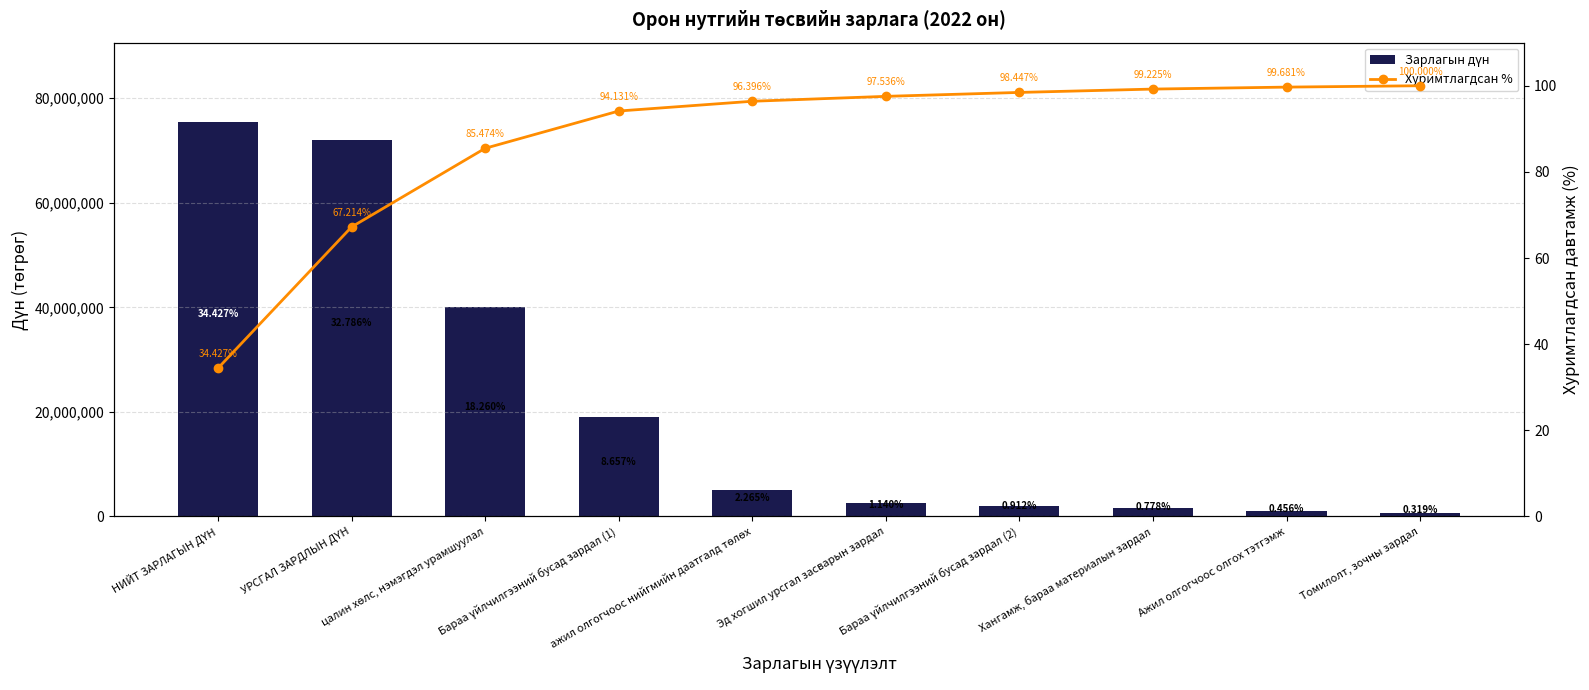

Is the value of Хуримтлагдсан % at УРСГАЛ ЗАРДЛЫН ДҮН greater than the value of Зарлагын дүн at цалин хөлс, нэмэгдэл урамшуулал?

No